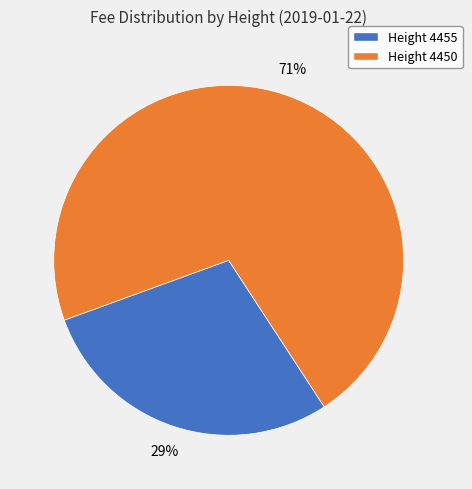

What is the largest slice in the pie chart?

Height 4450